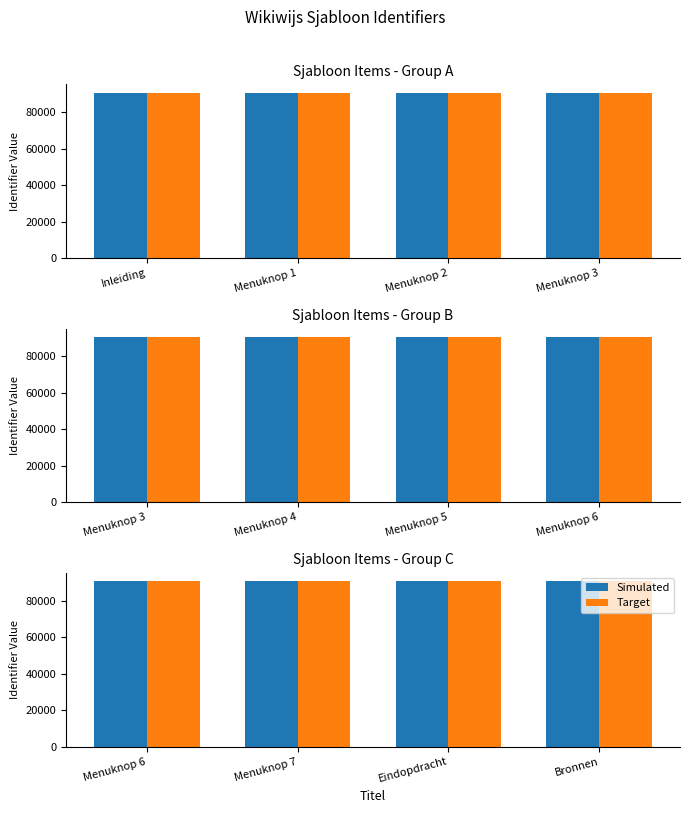

Between Menuknop 6 and Eindopdracht, which is larger?

Eindopdracht